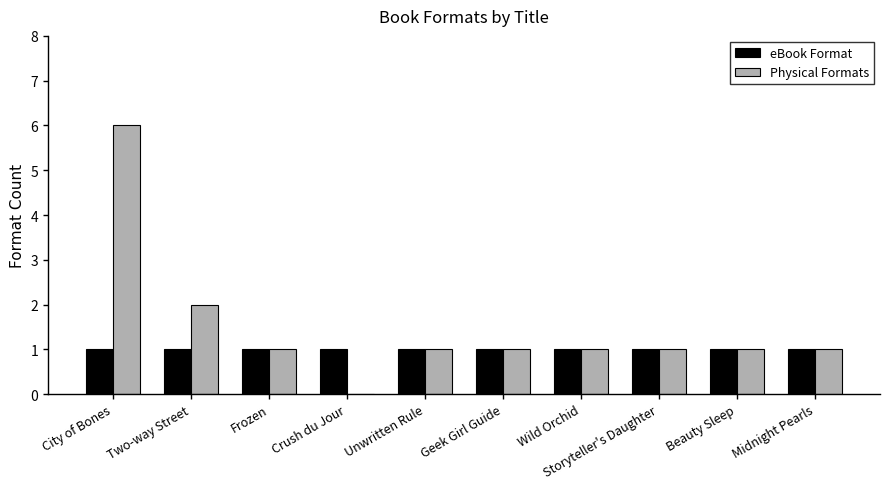

At which category is the sum across all series the highest?

City of Bones